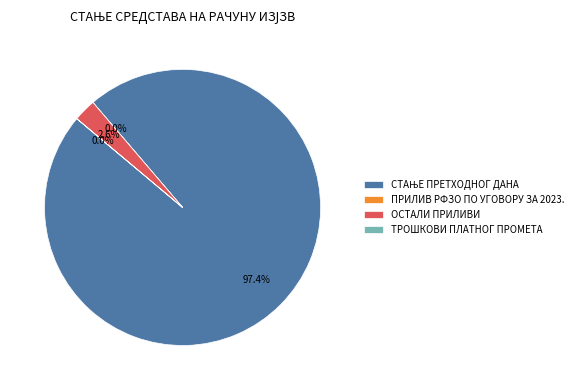

To the nearest percent, what is the combined percentage of СТАЊЕ ПРЕТХОДНОГ ДАНА and ТРОШКОВИ ПЛАТНОГ ПРОМЕТА?

97%